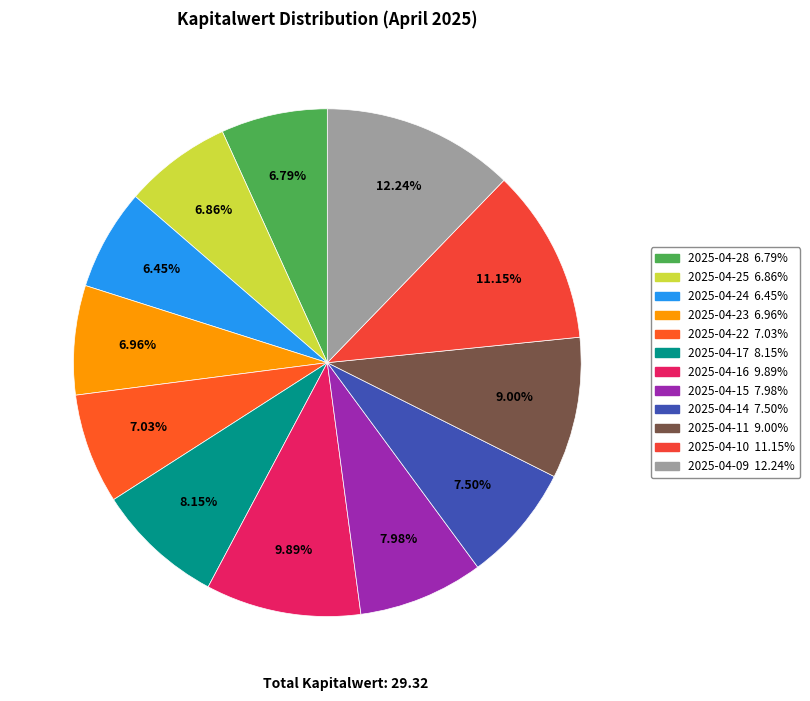

How many slices are in this pie chart?

12